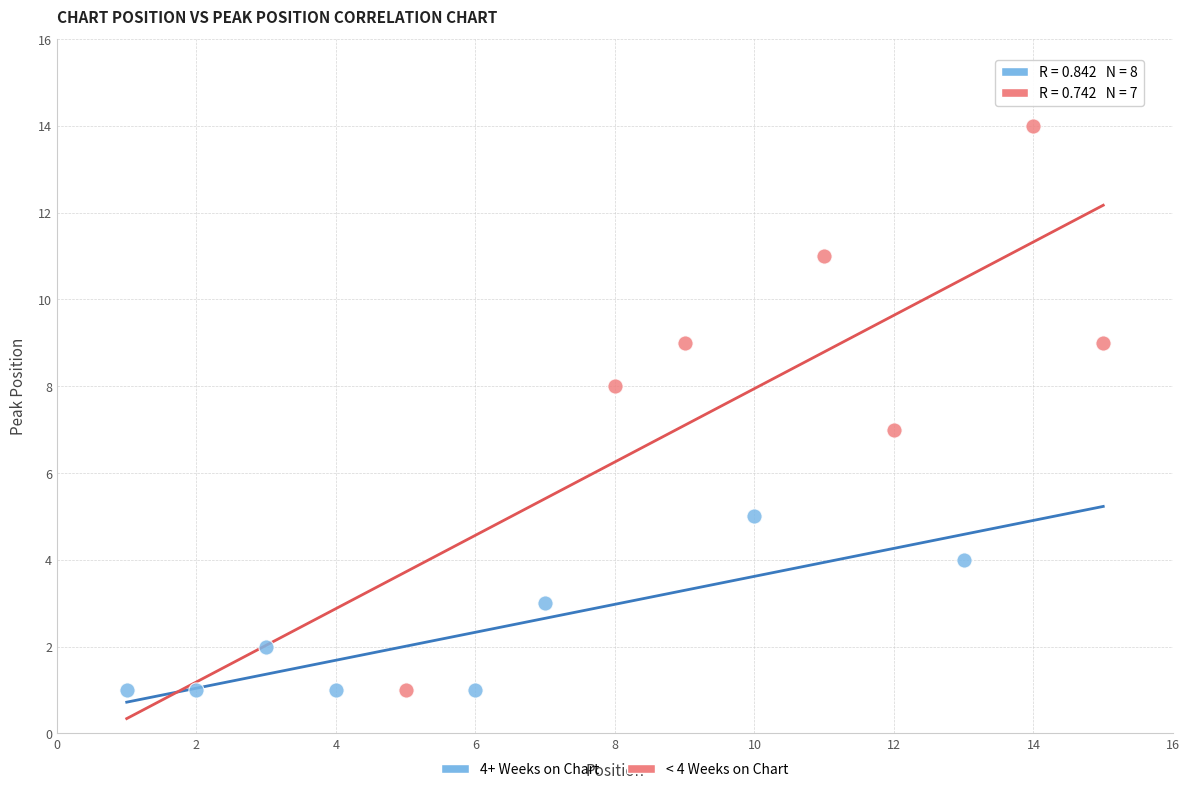

Which series has the widest spread of Y values?

< 4 Weeks on Chart